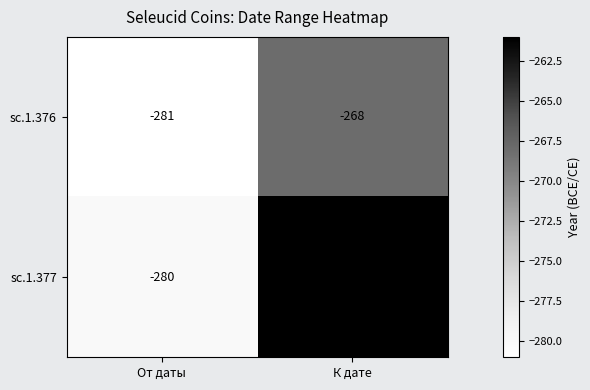

Read the sc.1.376 value at От даты, to the nearest 5.

-280